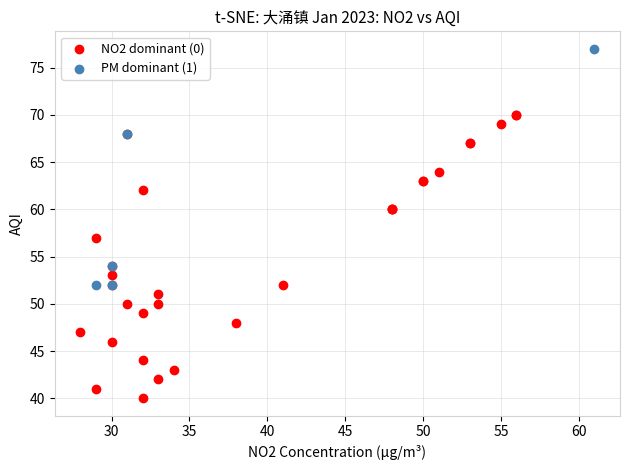

Which series contains the highest Y value?

PM dominant (1)